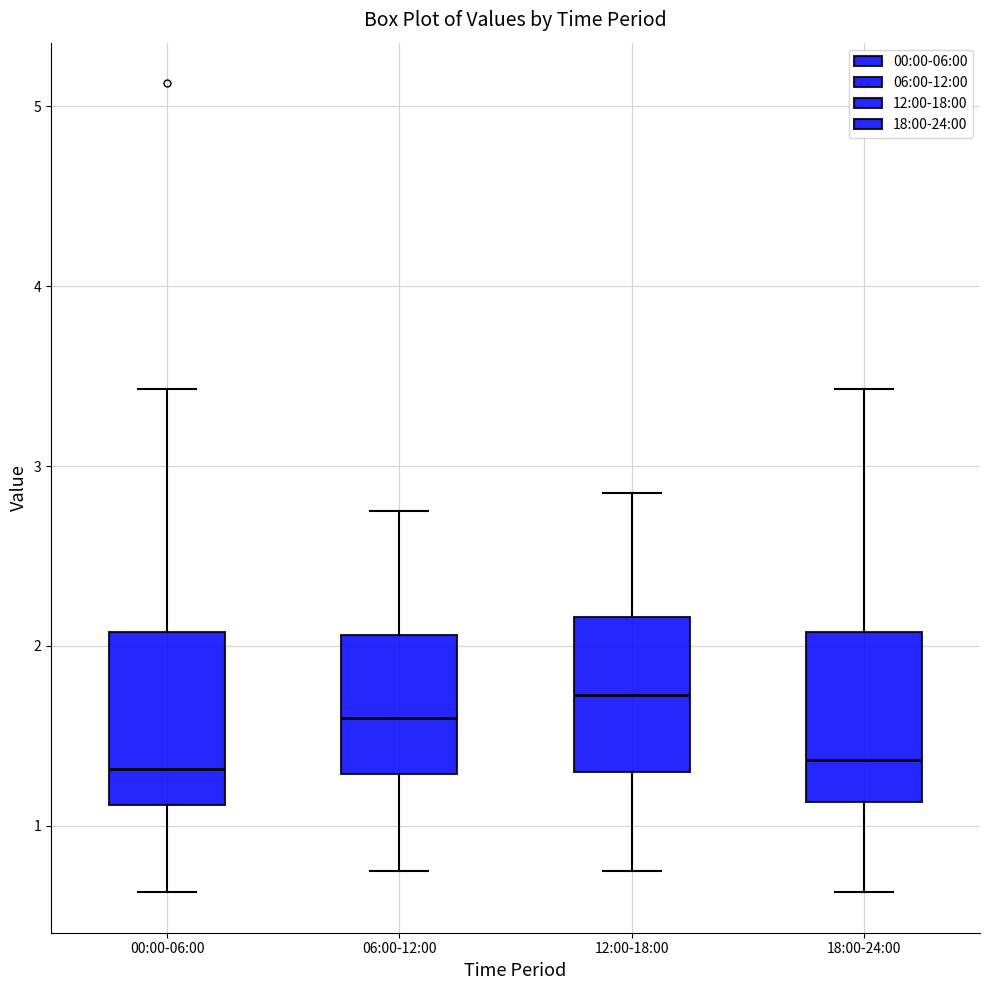

Reading left to right, read every box against the y-axis: the position of its median line, the range the box covers, and the ends of its whiskers. The values are not printed on the chart, so give them approximately, as read against the axis.

00:00-06:00: median 1.3, box 1.1 to 2.1, whiskers 0.6 to 3.4
06:00-12:00: median 1.6, box 1.3 to 2.1, whiskers 0.8 to 2.8
12:00-18:00: median 1.7, box 1.3 to 2.2, whiskers 0.8 to 2.9
18:00-24:00: median 1.4, box 1.1 to 2.1, whiskers 0.6 to 3.4